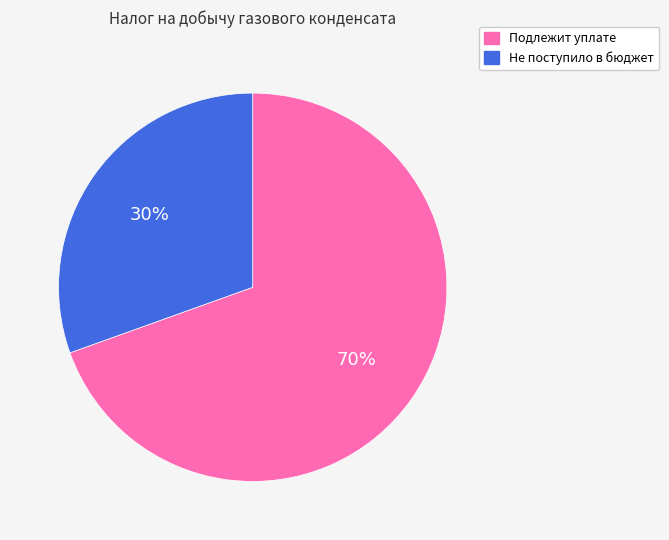

What is the ratio of the value at Подлежит уплате to the value at Не поступило в бюджет?

2.3